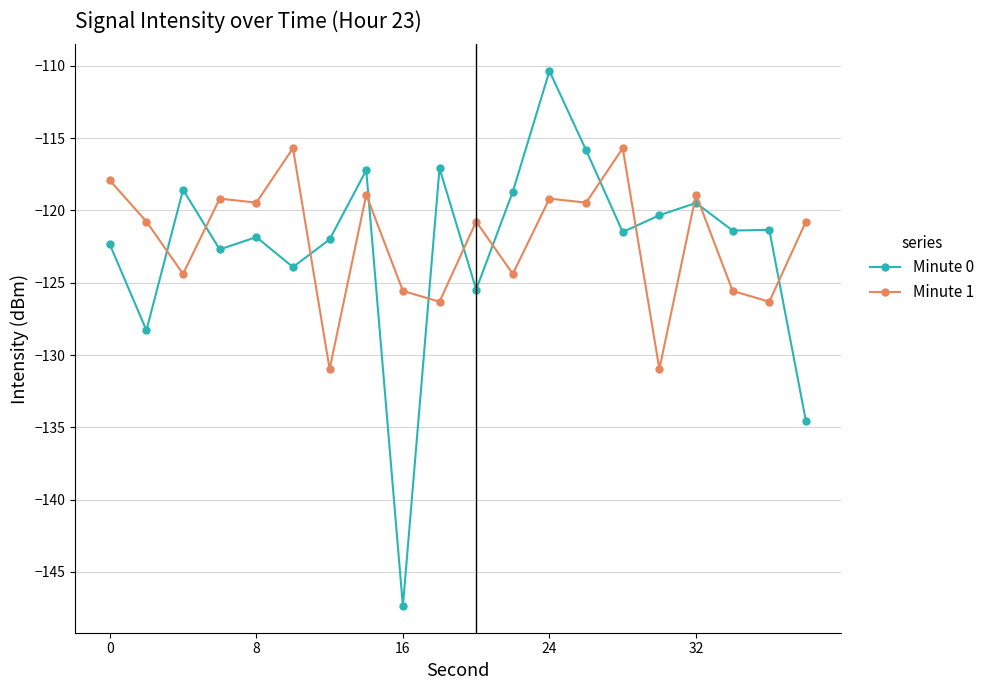

What are all the series names shown in the legend?

Minute 0, Minute 1